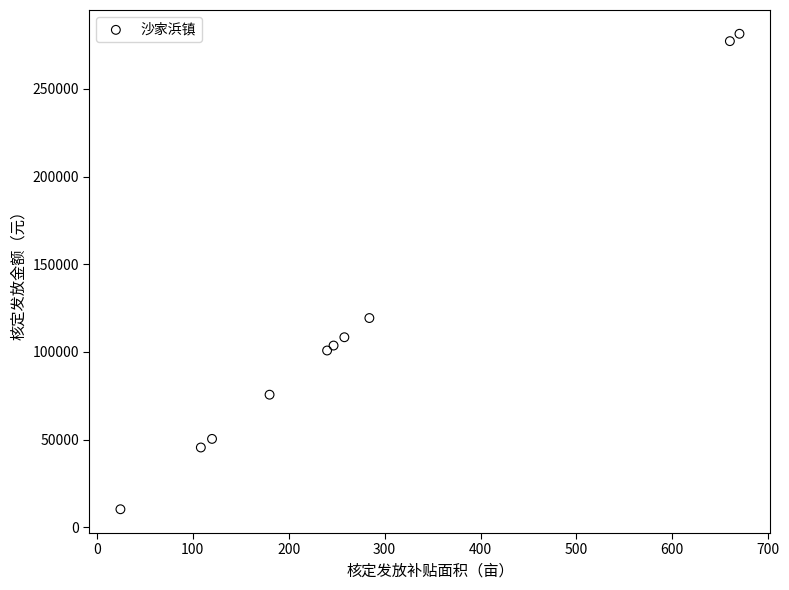

What Y value in the scatter plot is closest to 145840?

119309